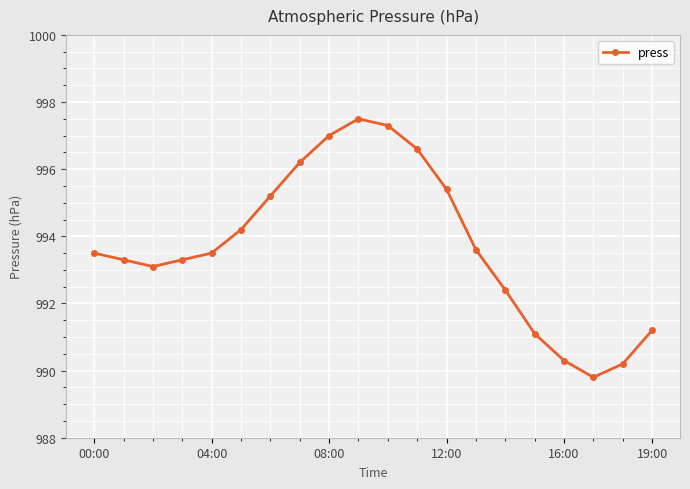

What is the difference between the maximum and second lowest values?

7.3